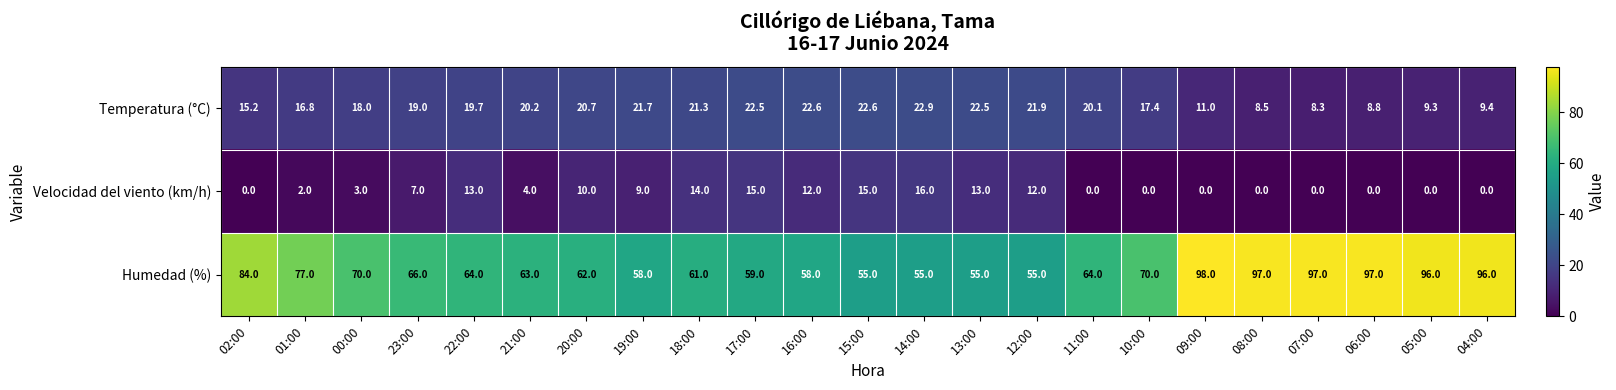

Which series has the largest total across all categories?

Humedad (%)